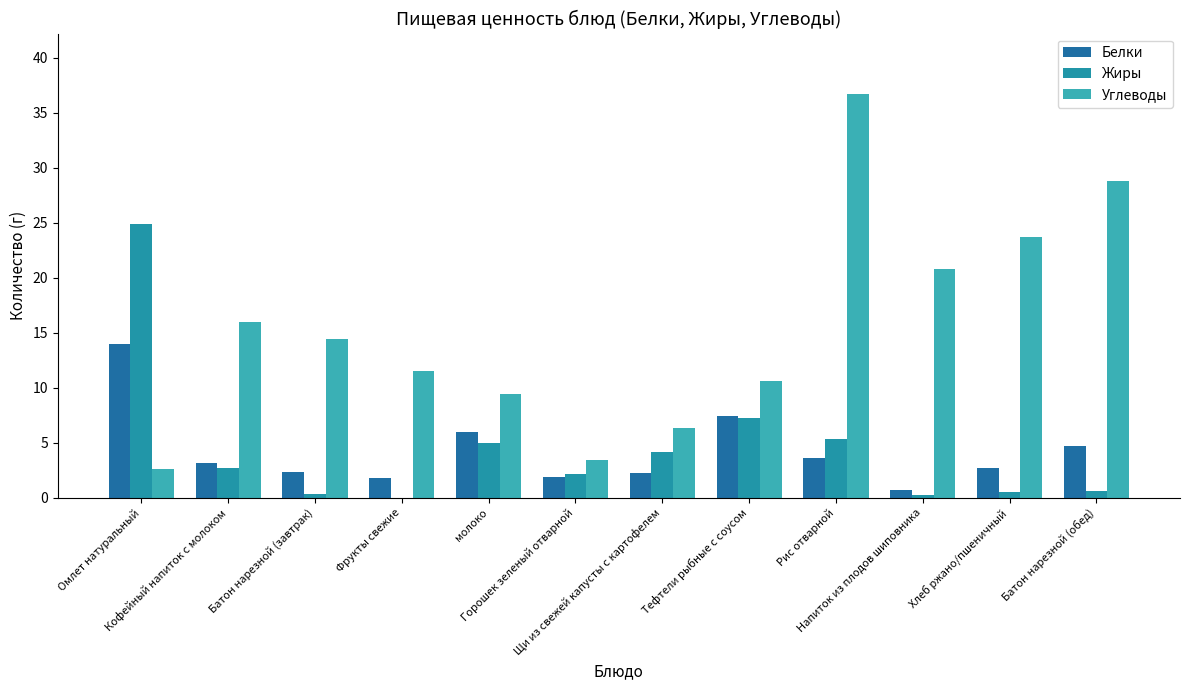

Which label corresponds to the smallest value in the chart?

Фрукты свежие